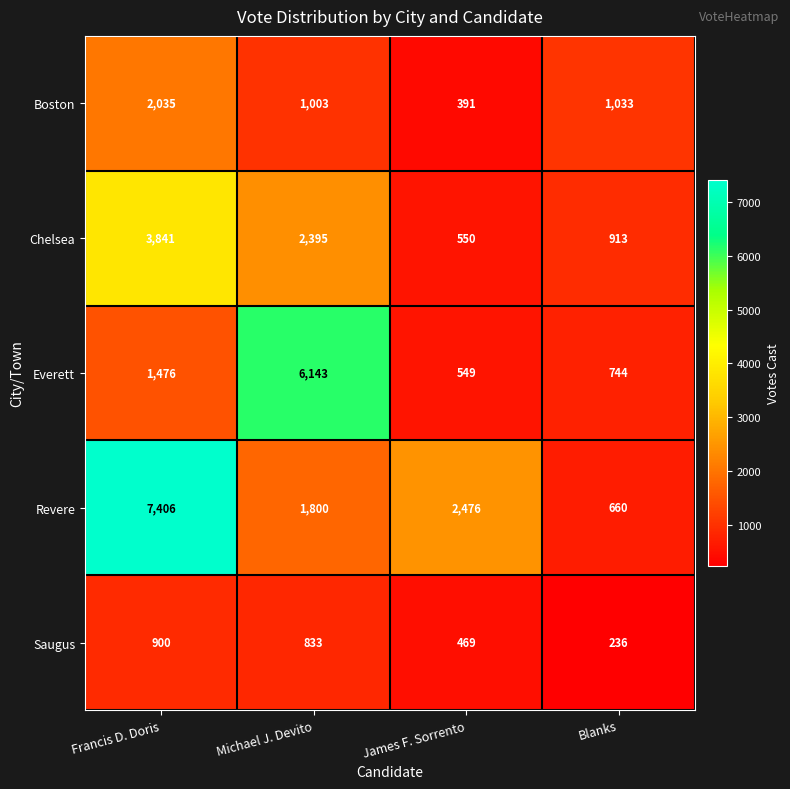

The Saugus series shows 833 at Michael J. Devito. True or false?

True